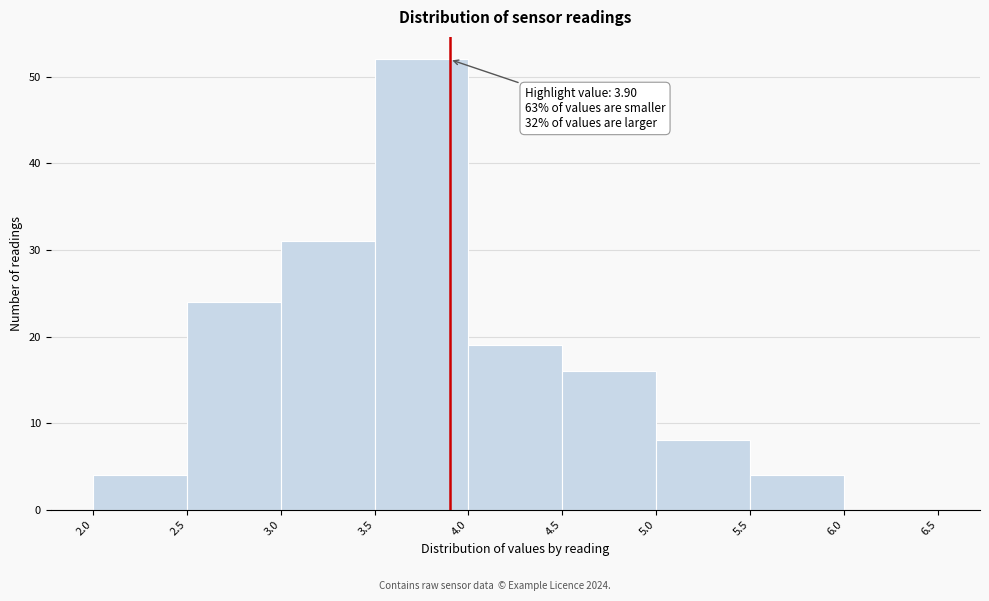

Which range on the x-axis has the tallest bar?

3.5 to 4.0